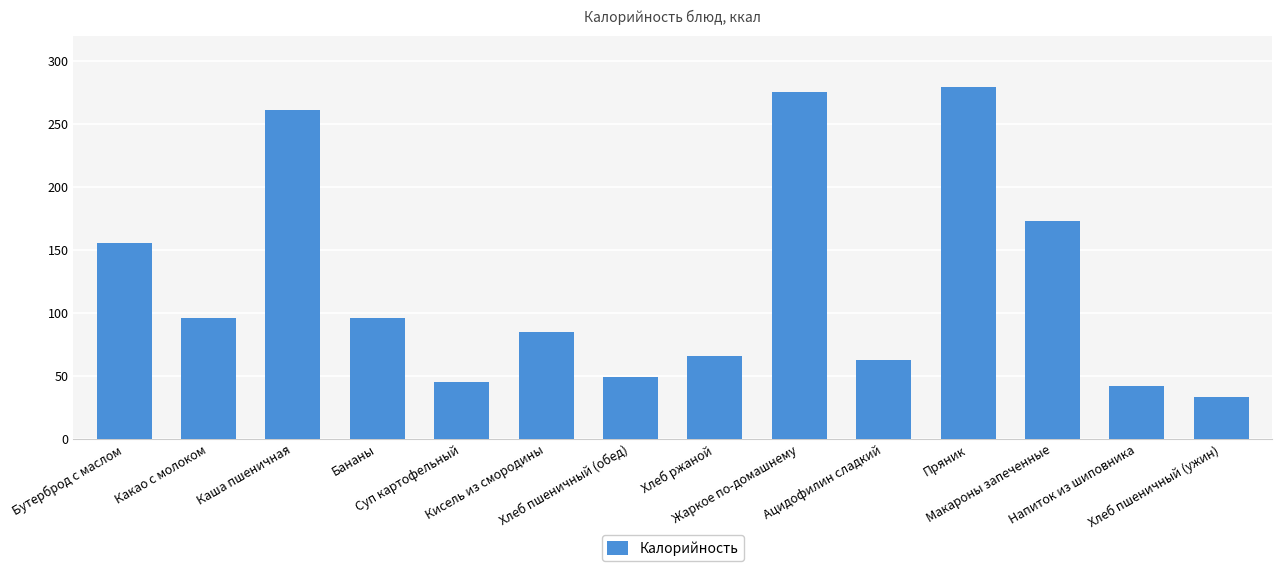

Are the bars grouped side by side (vs. stacked)?

No